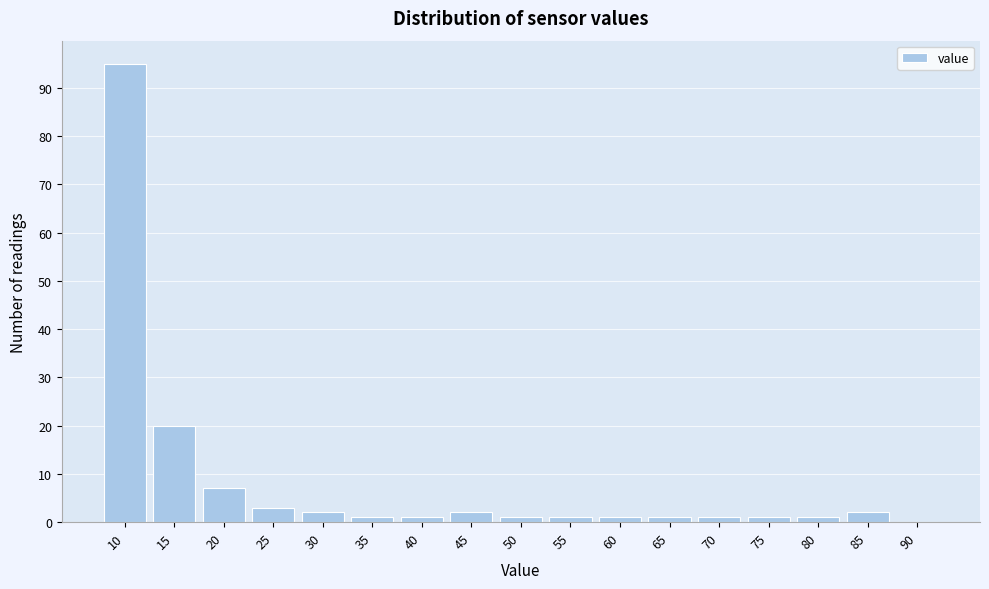

Reading right to left, list all the values displayed in this chart.

90=0	85=2	80=1	75=1	70=1	65=1	60=1	55=1	50=1	45=2	40=1	35=1	30=2	25=3	20=7	15=20	10=95